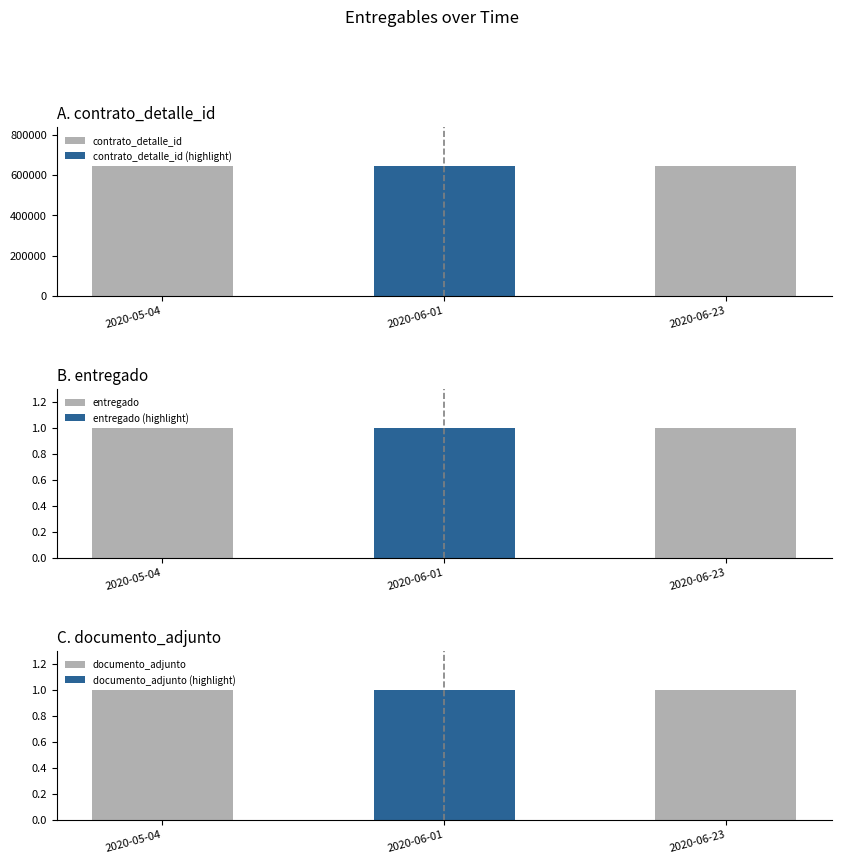

What is the label of the 1st bar from the left?

2020-05-04